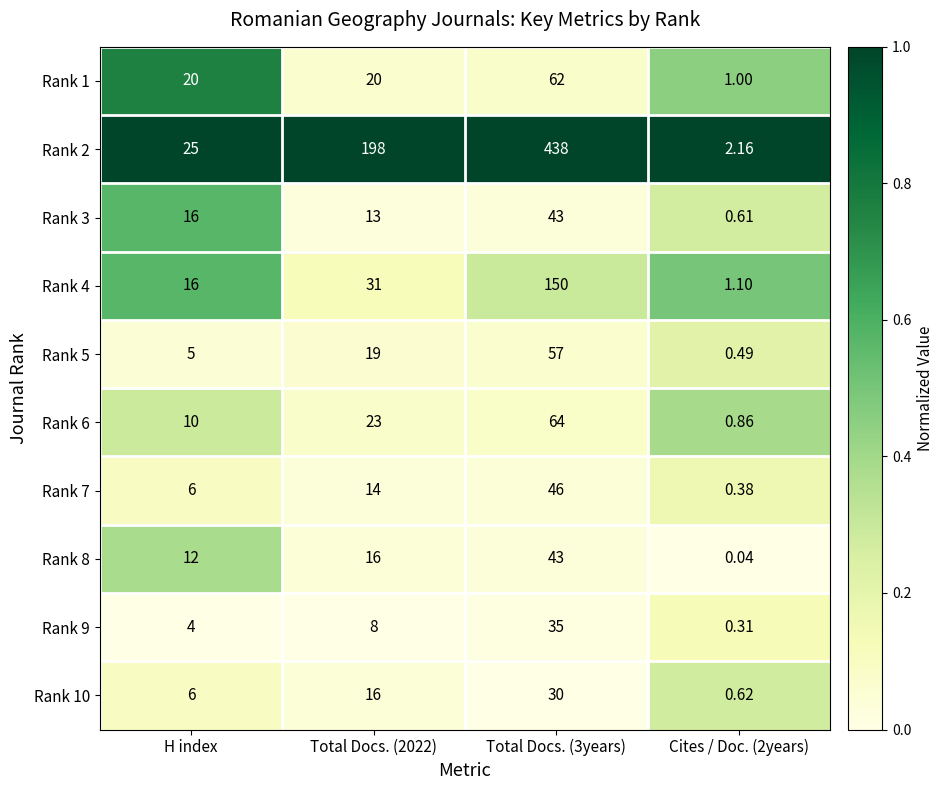

Is the value of Rank 3 at H index greater than the value of Rank 5 at Total Docs. (3years)?

No